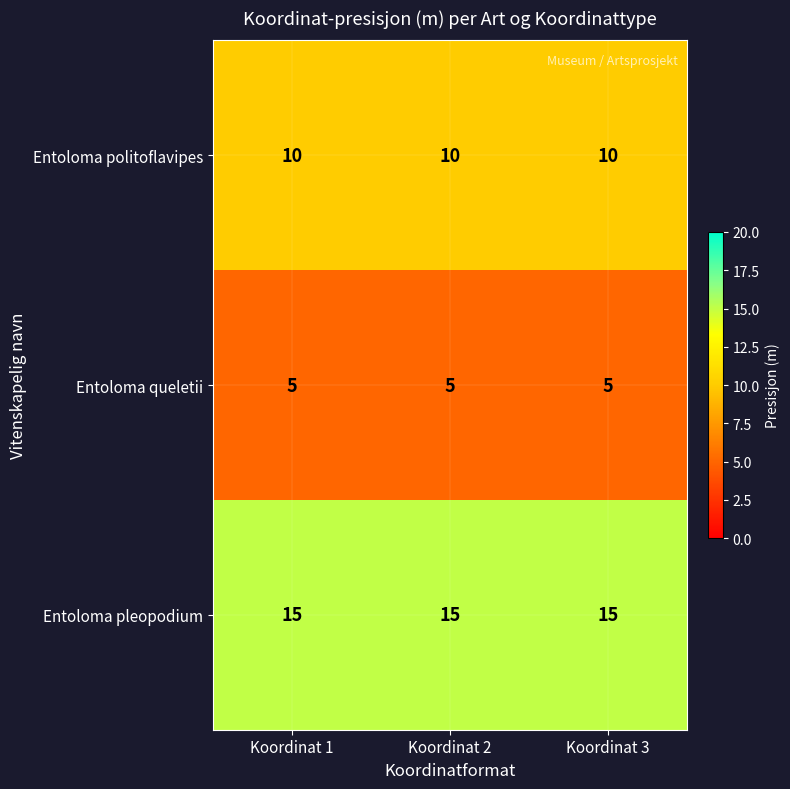

What is the minimum value for Entoloma queletii?

5